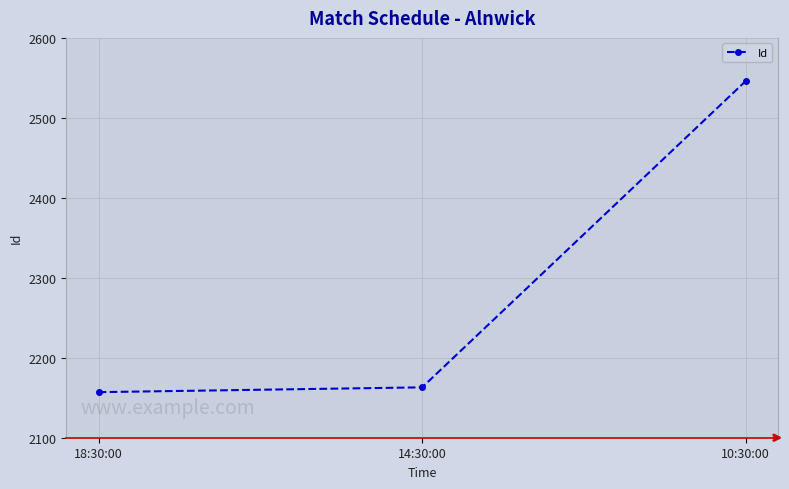

What is the maximum value shown in the chart?

2546